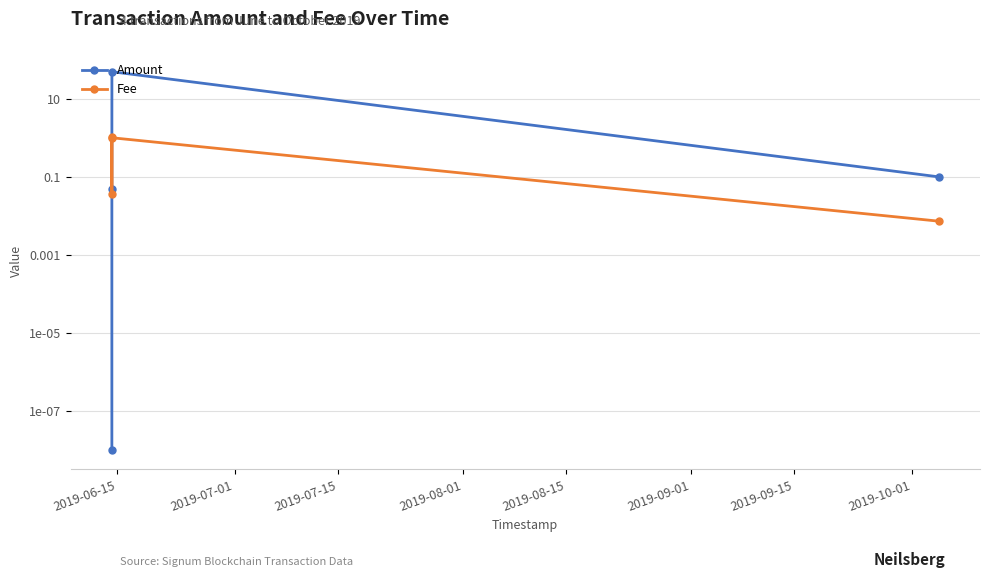

At how many categories does at least one series exceed 6?

1